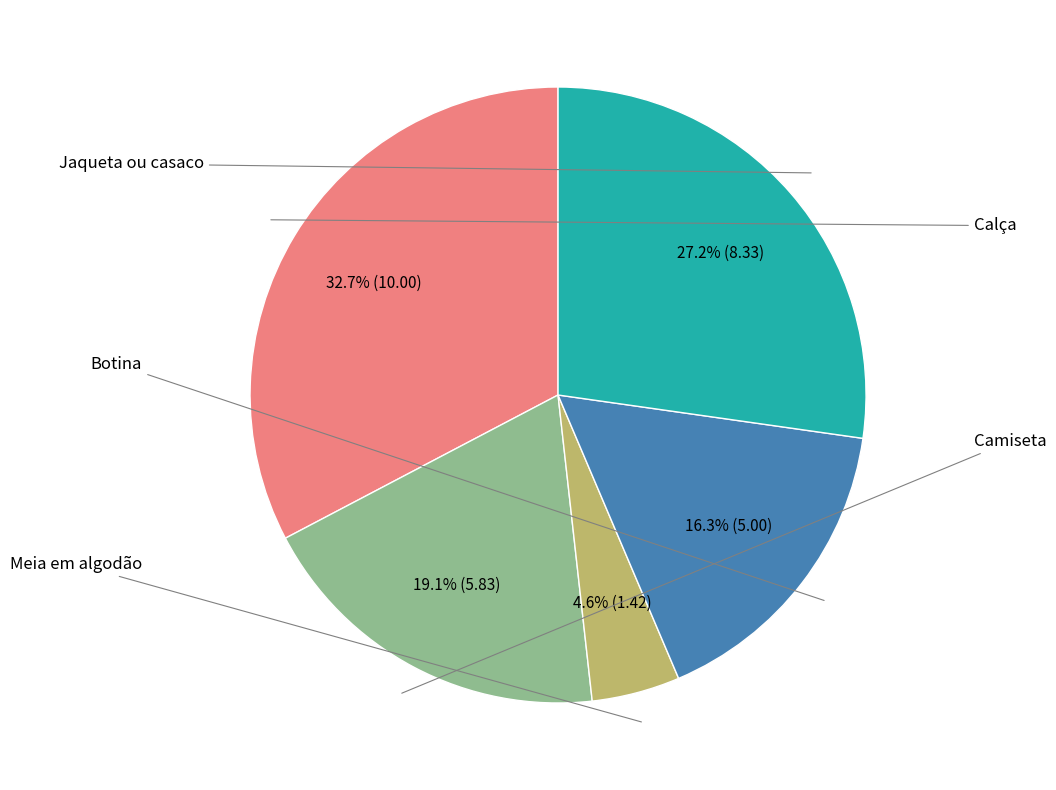

Is there a majority slice in this chart?

No